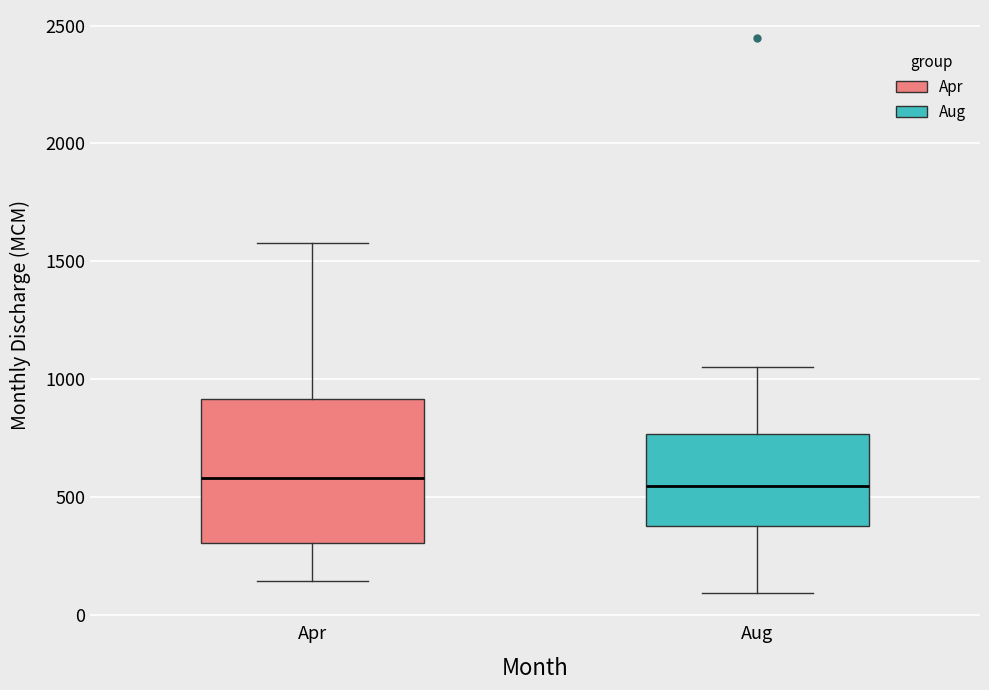

Where does the median line of the box for Aug sit on the y-axis? The values are not printed on the chart, so give them approximately, as read against the axis.

550